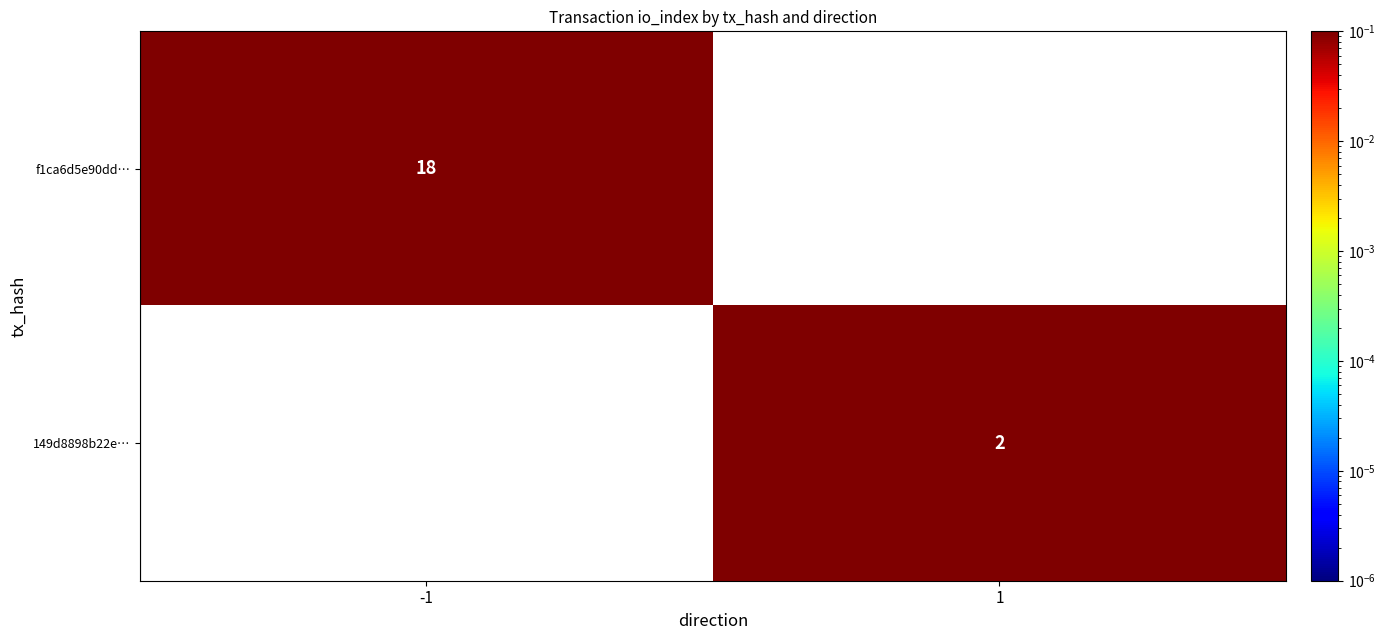

At 1, list the series in order from largest to smallest.

f1ca6d5e90dd…, 149d8898b22e…